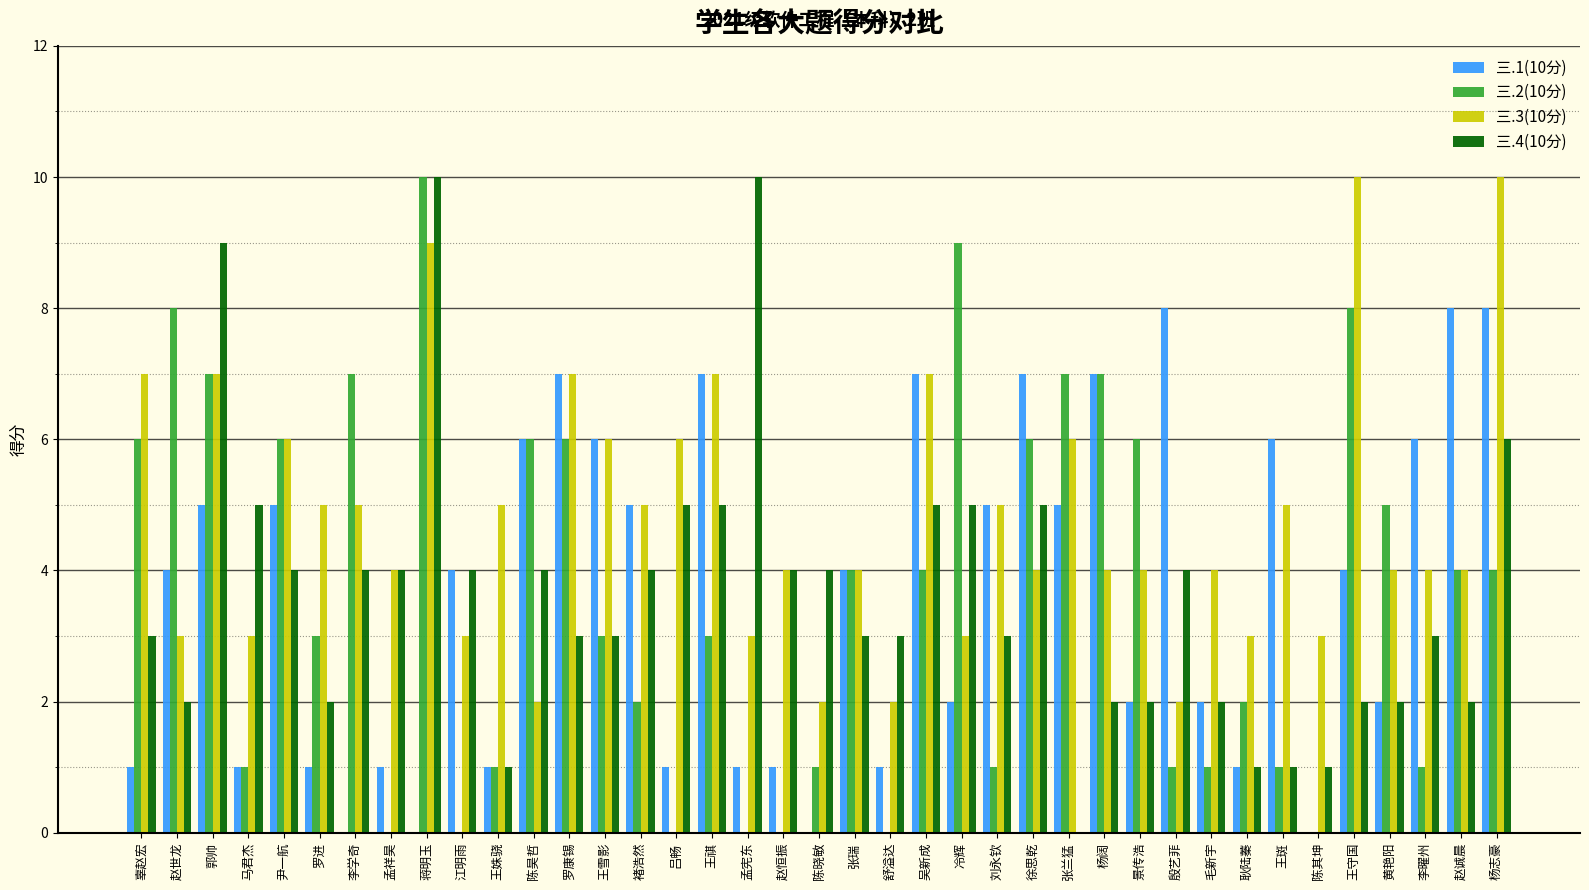

What is the total value across all series at 舒溢达?

6